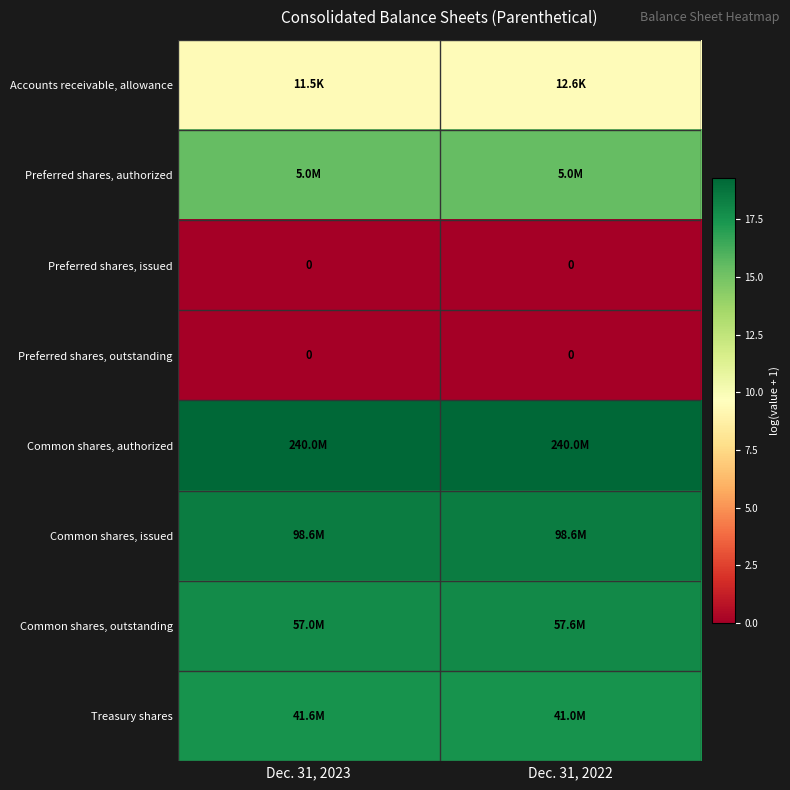

What is the average value of the Common shares, outstanding series?

17.9